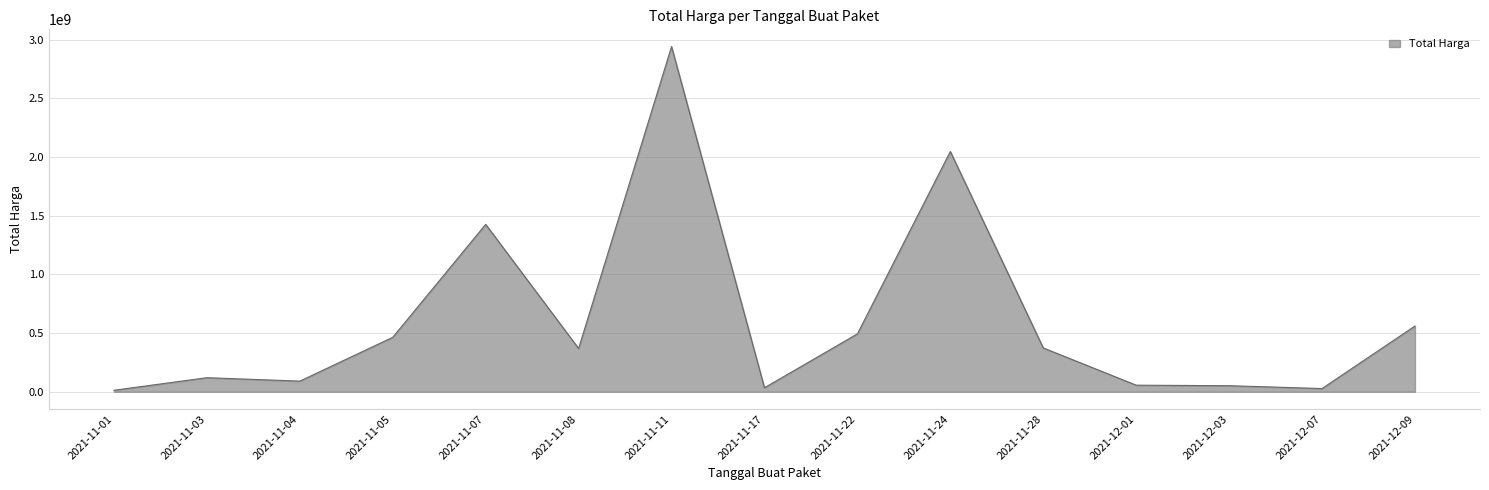

Where does the data first go above 368766000?

2021-11-05